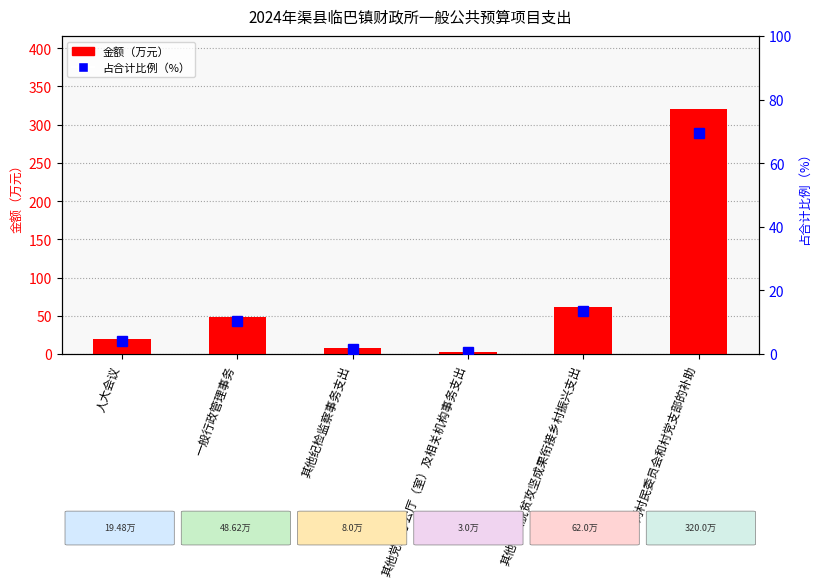

At which label does 金额 first exceed 48?

一般行政管理事务